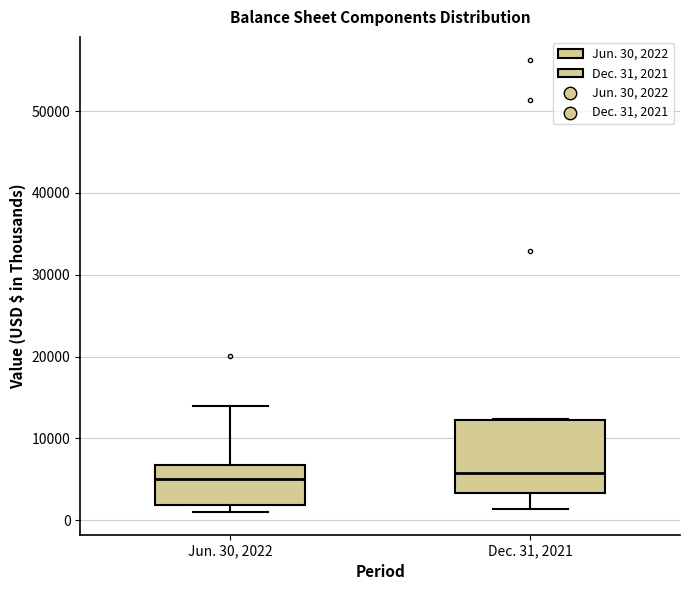

Reading left to right, read every box against the y-axis: the position of its median line, the range the box covers, and the ends of its whiskers. The values are not printed on the chart, so give them approximately, as read against the axis.

Jun. 30, 2022: median 5000, box 2000 to 7000, whiskers 1000 to 14000
Dec. 31, 2021: median 6000, box 3000 to 12000, whiskers 1000 to 12000